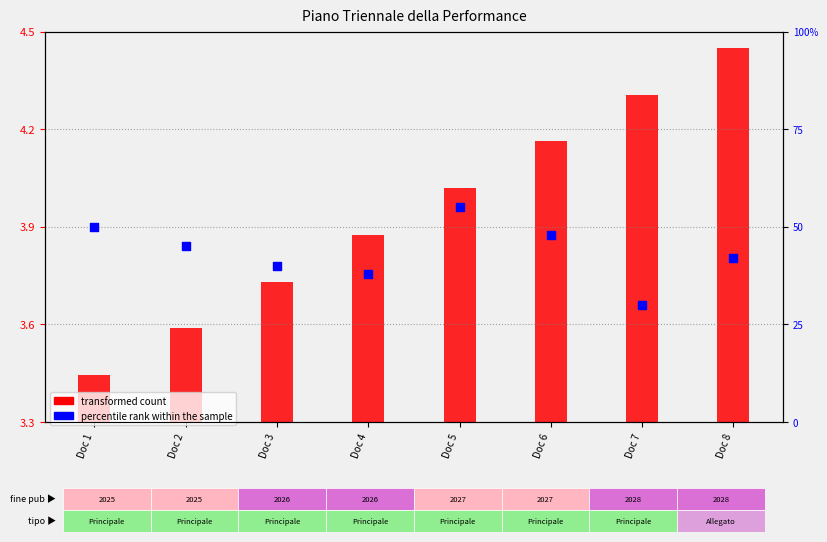

At how many categories does at least one series exceed 29?

8